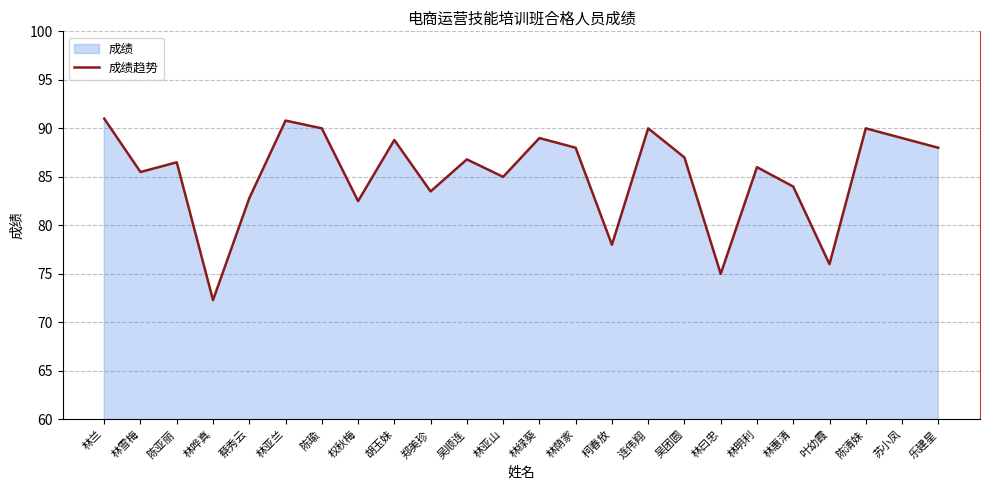

How many lines are shown in the chart?

1